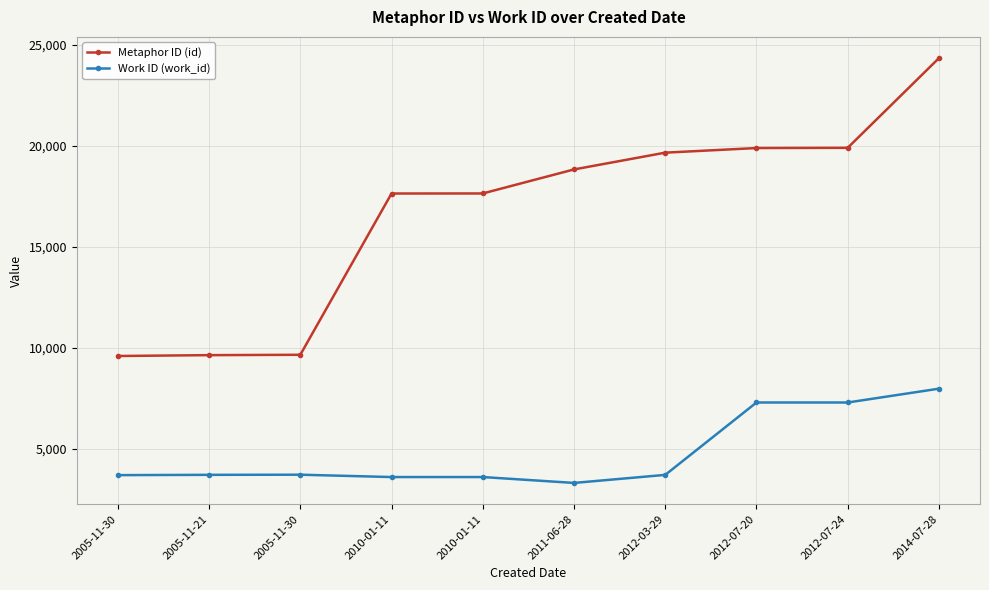

Is it true that Work ID (work_id) equals 3733 at 2005-11-30?

True